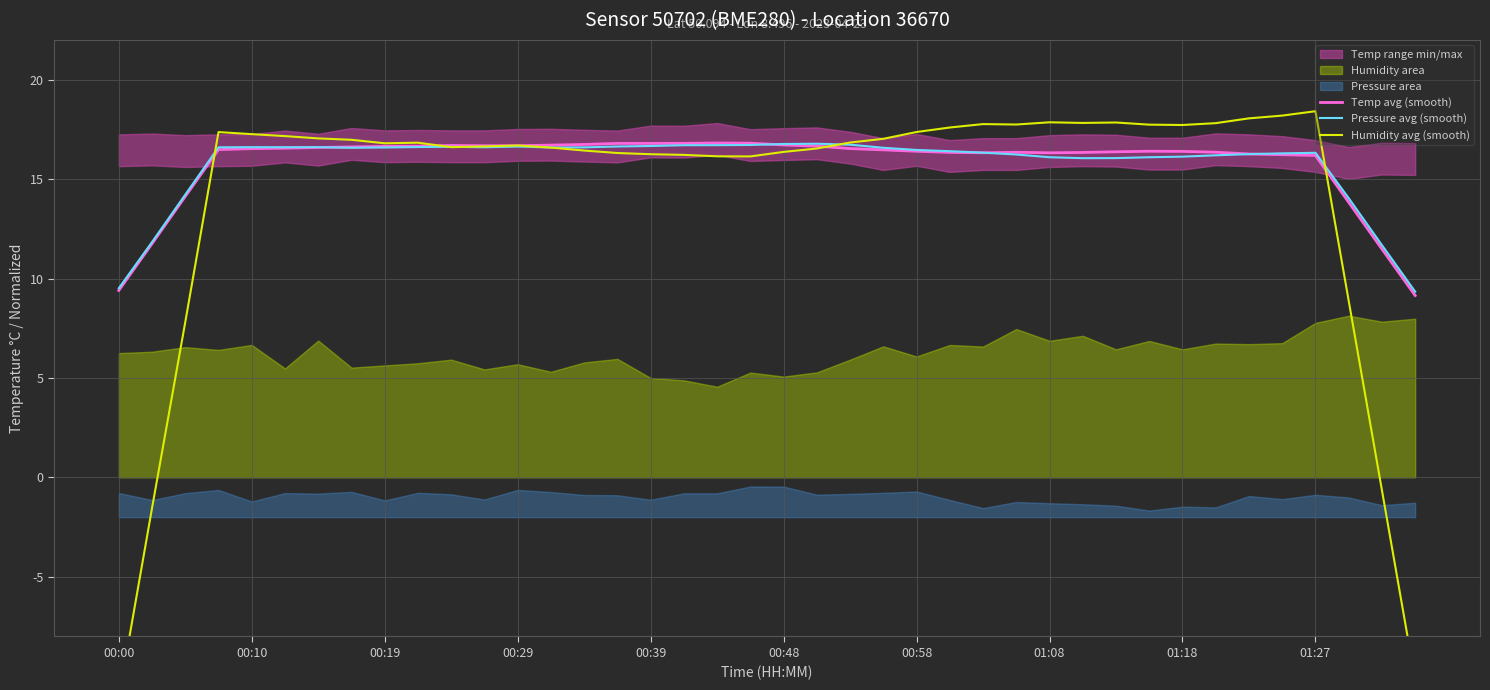

The Temp avg (smooth) series shows 16.8 at 00:39. True or false?

True